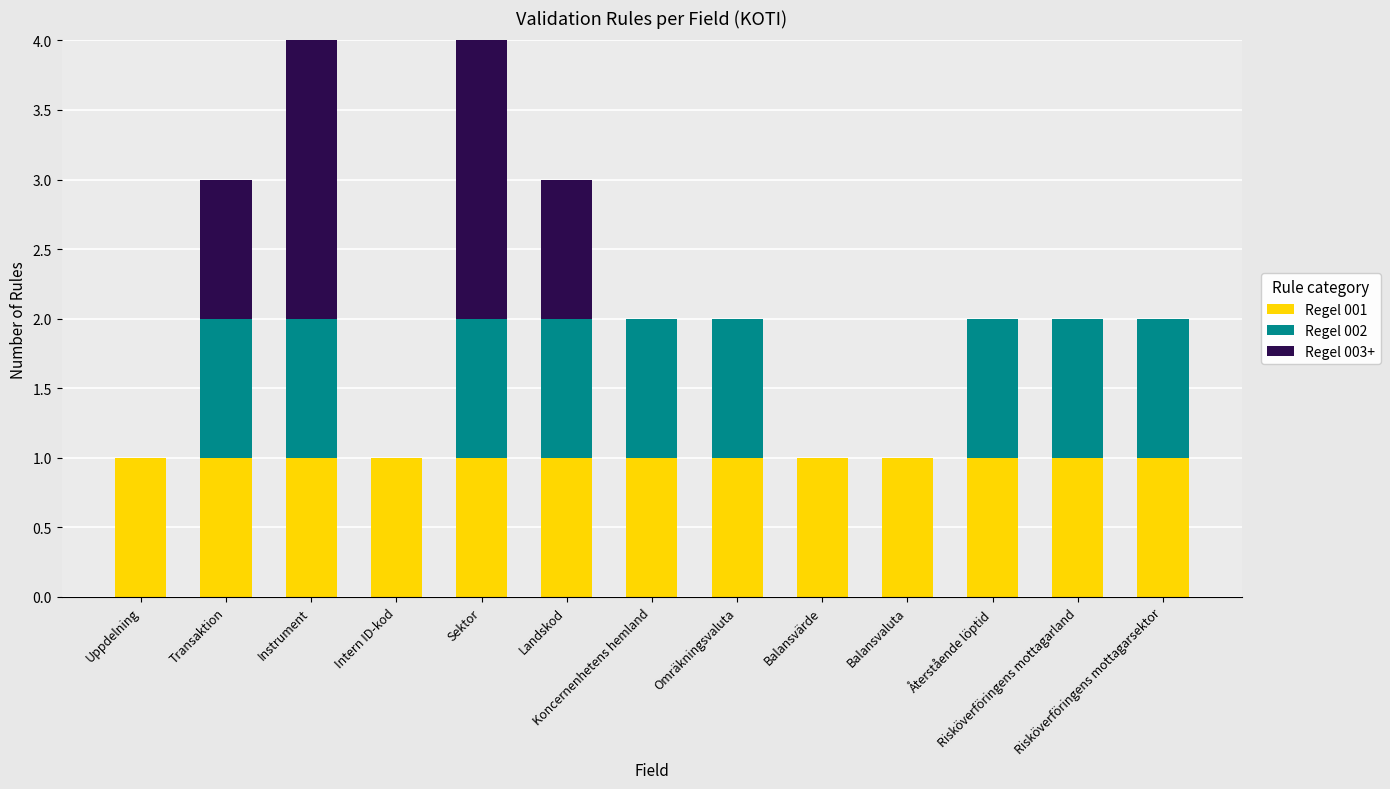

Rank the categories by Regel 001 value from highest to lowest.

Uppdelning, Transaktion, Instrument, Intern ID-kod, Sektor, Landskod, Koncernenhetens hemland, Omräkningsvaluta, Balansvärde, Balansvaluta, Återstående löptid, Risköverföringens mottagarland, Risköverföringens mottagarsektor